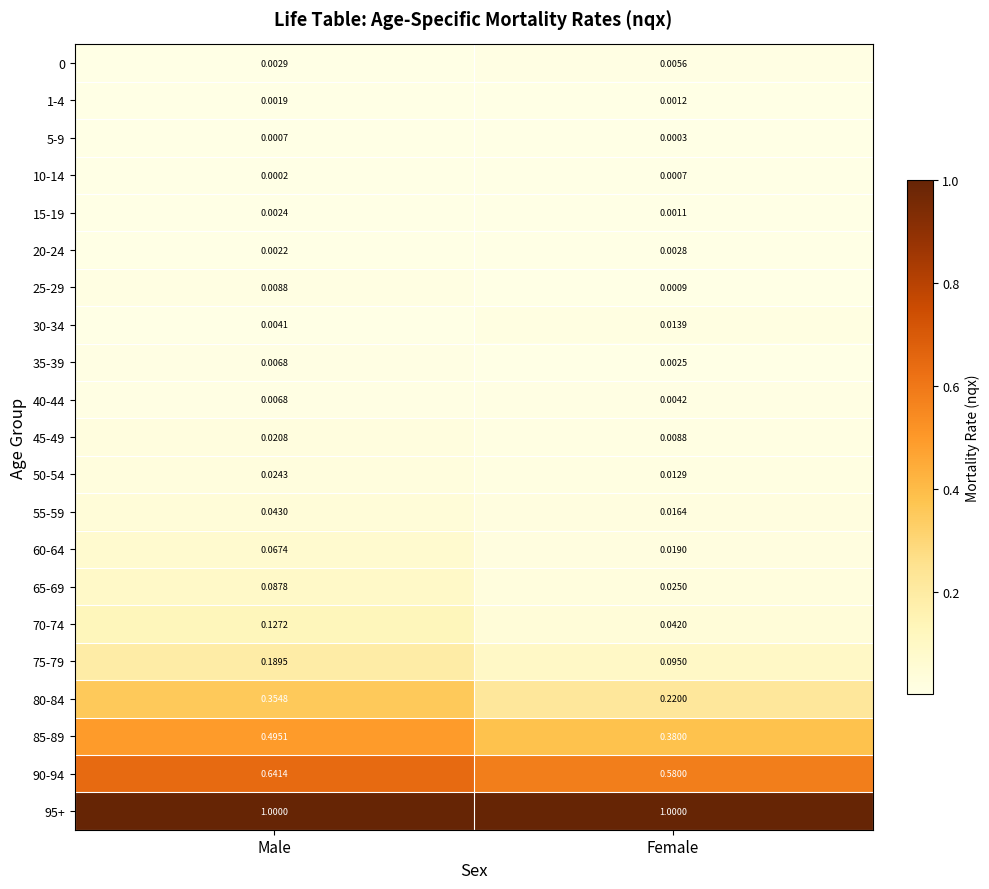

List the labels in order of 75-79 value, smallest first.

Female, Male